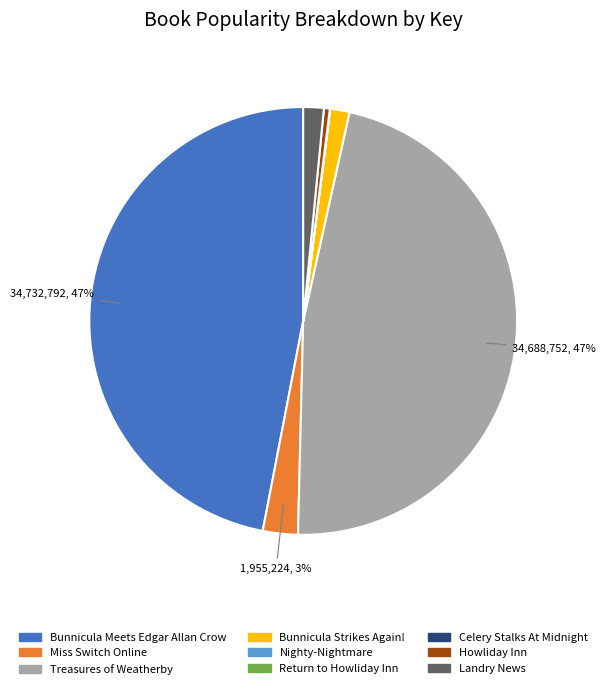

Does any single category account for the majority?

No